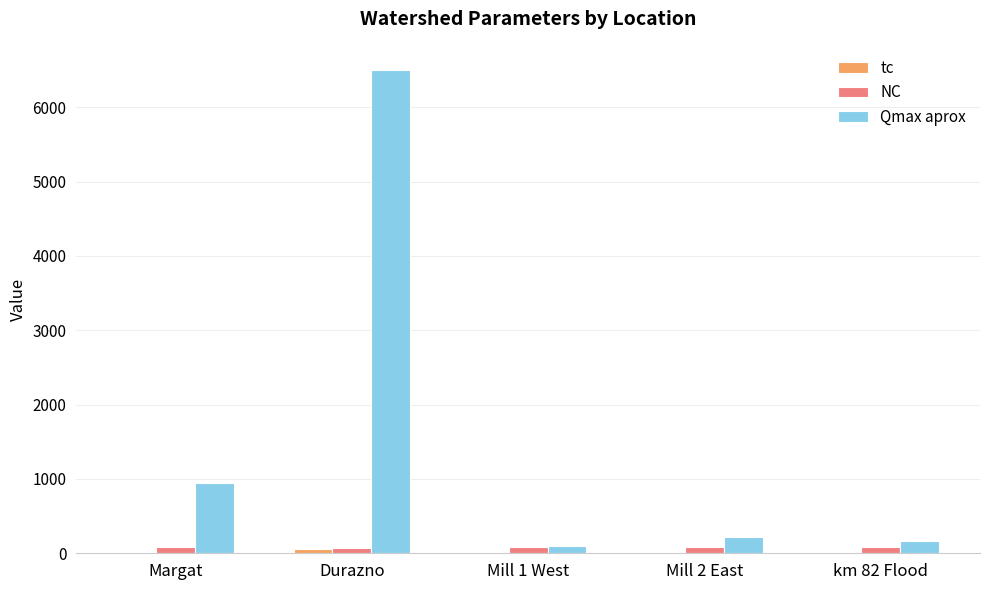

At which label does Qmax aprox first exceed 225?

Margat